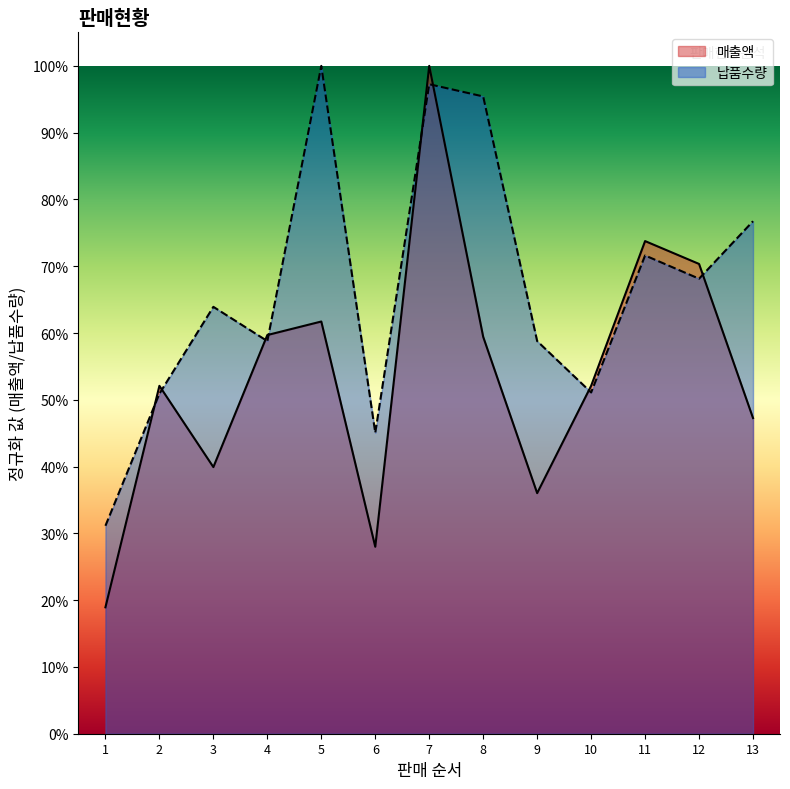

Does the chart display data point markers on the line(s)?

No